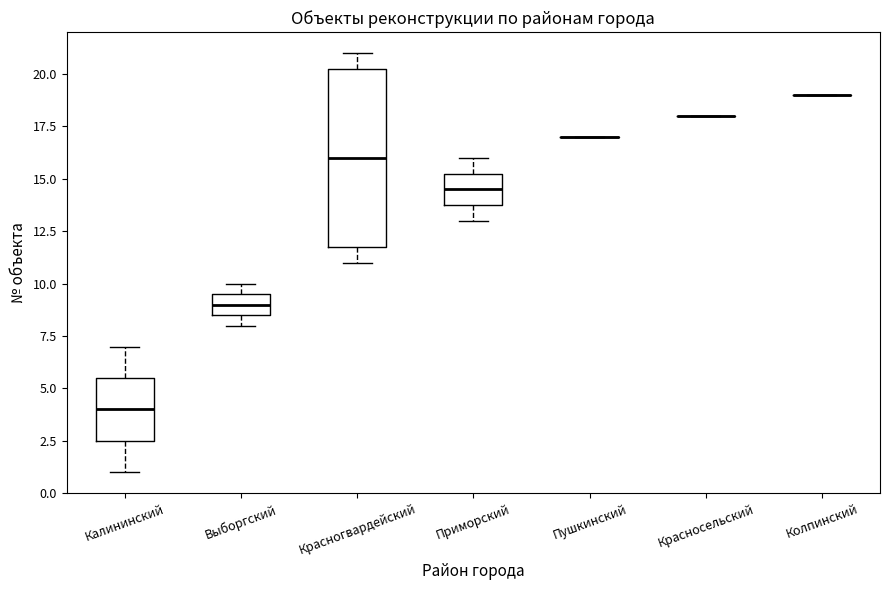

Reading left to right, transcribe this box plot: for each box, give where its median line is, the range the box spans, and where its two whiskers end, as read against the y-axis. The values are not printed on the chart, so give them approximately, as read against the axis.

Калининский: median 4.0, box 2.5 to 5.5, whiskers 1.0 to 7.0
Выборгский: median 9.0, box 8.5 to 9.5, whiskers 8.0 to 10.0
Красногвардейский: median 16.0, box 12.0 to 20.5, whiskers 11.0 to 21.0
Приморский: median 14.5, box 14.0 to 15.5, whiskers 13.0 to 16.0
Пушкинский: box collapsed to a line at 17.0, whiskers 17.0 to 17.0
Красносельский: box collapsed to a line at 18.0, whiskers 18.0 to 18.0
Колпинский: box collapsed to a line at 19.0, whiskers 19.0 to 19.0